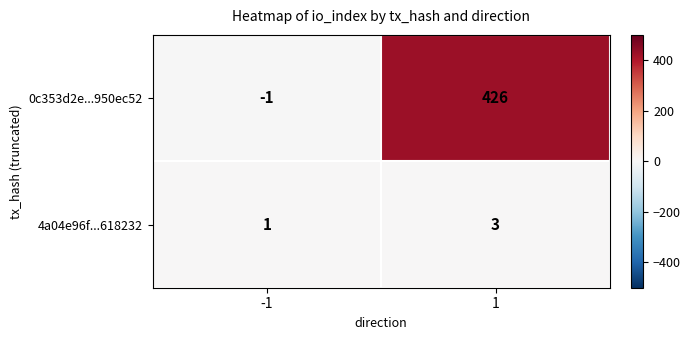

Is it true that 0c353d2e...950ec52 equals 237 at 1?

False